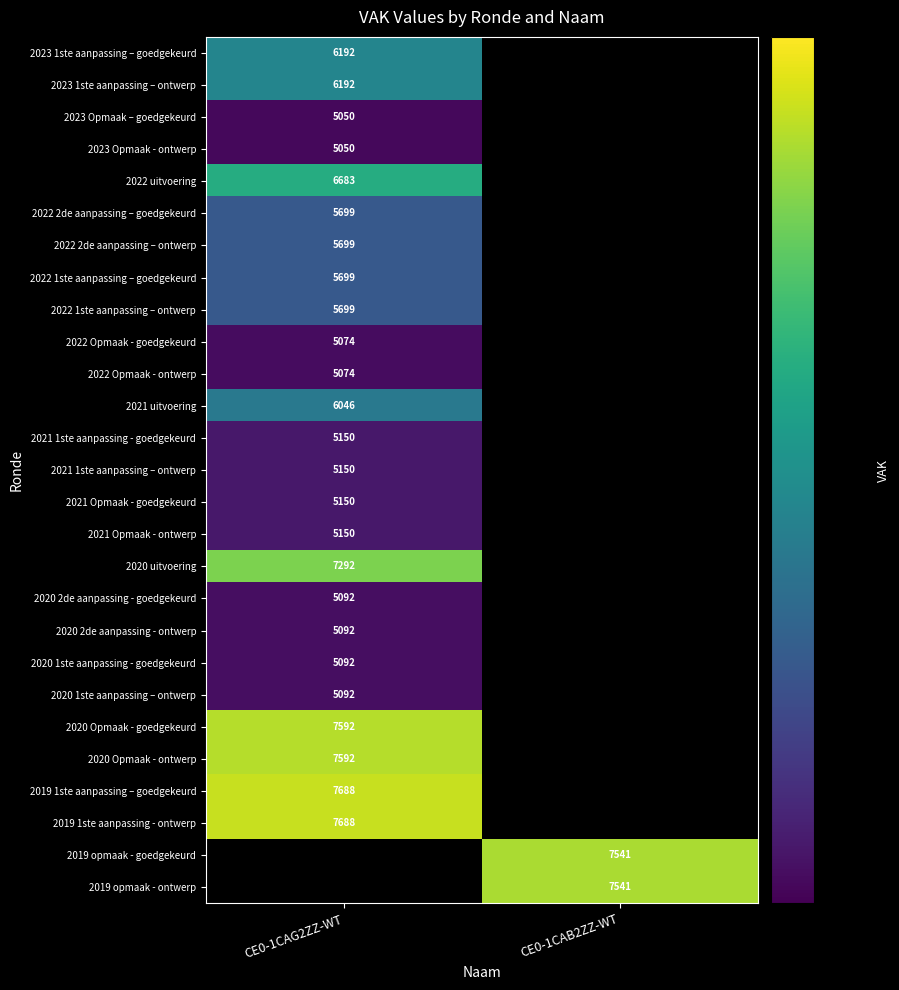

True or false: 2019 1ste aanpassing – goedgekeurd has a value of 10839 at CE0-1CAG2ZZ-WT.

False